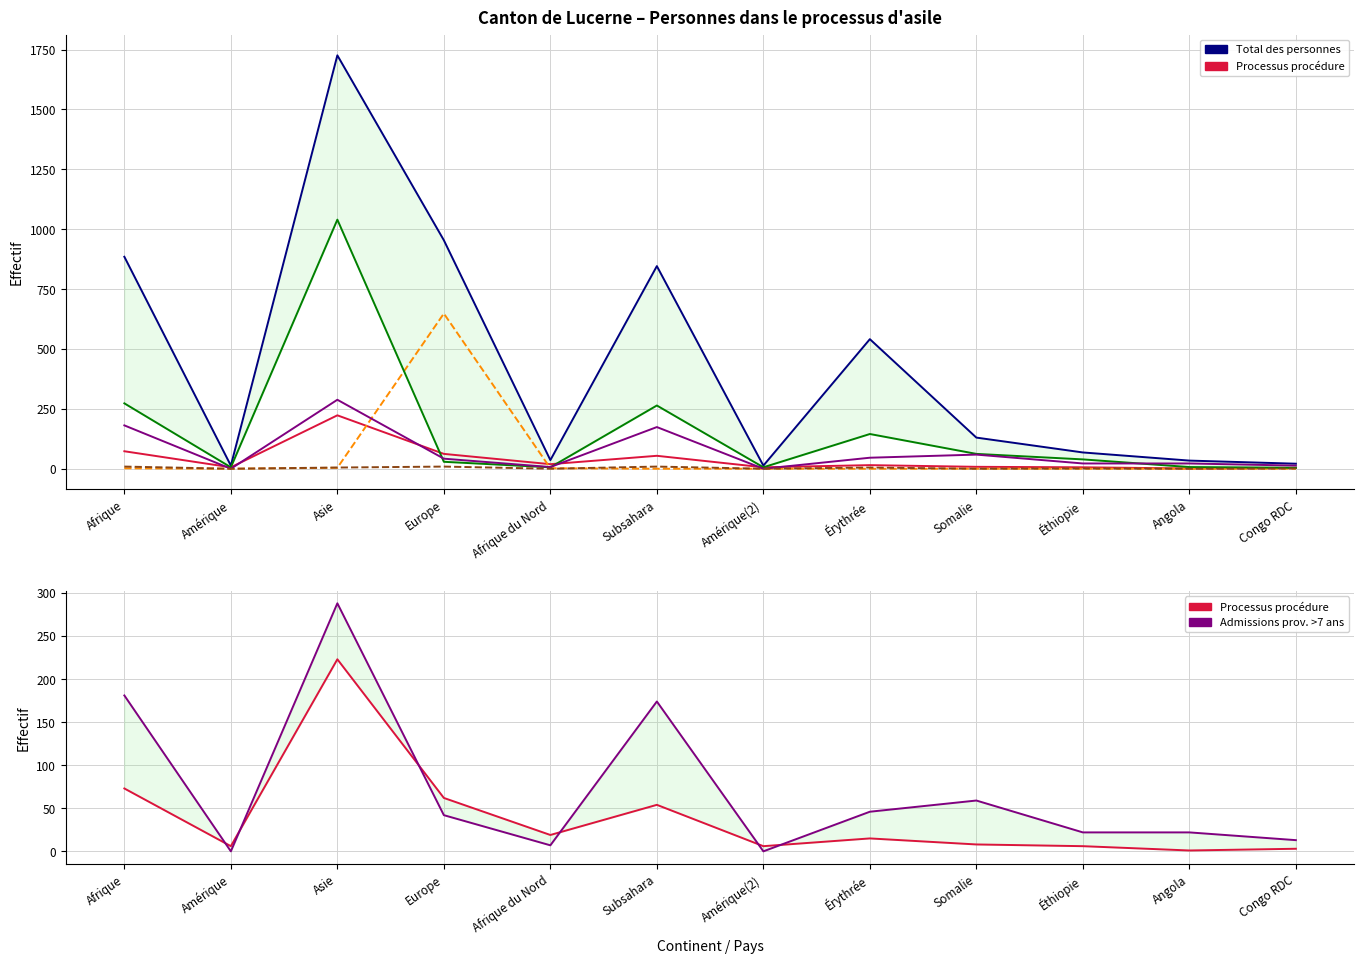

What is the difference between the second highest and minimum values in the Protection provisoire series?

4